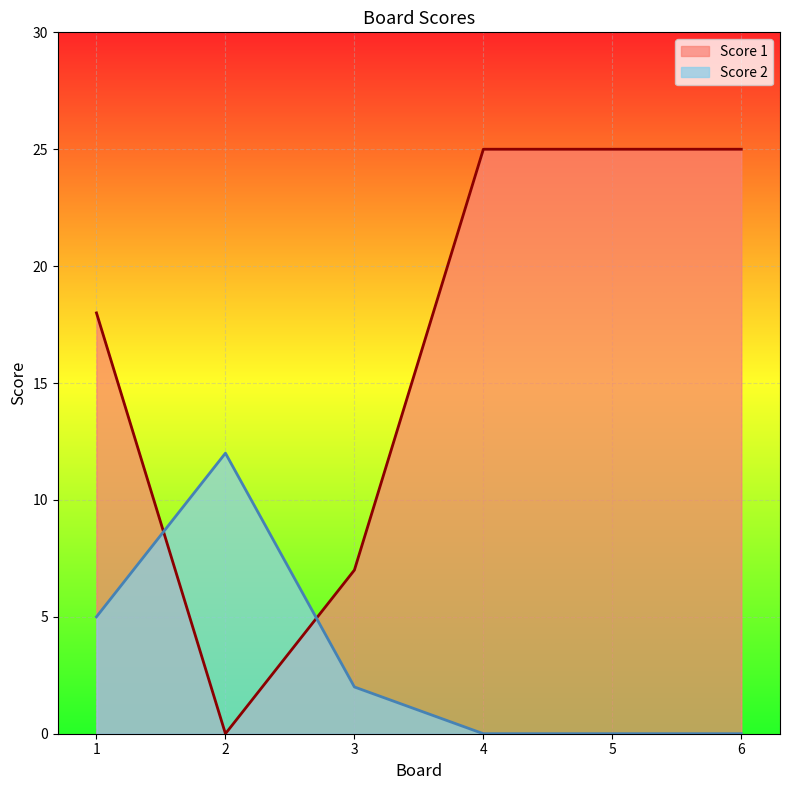

In Score 2, how many points are higher than both neighbors (excluding endpoints)?

1